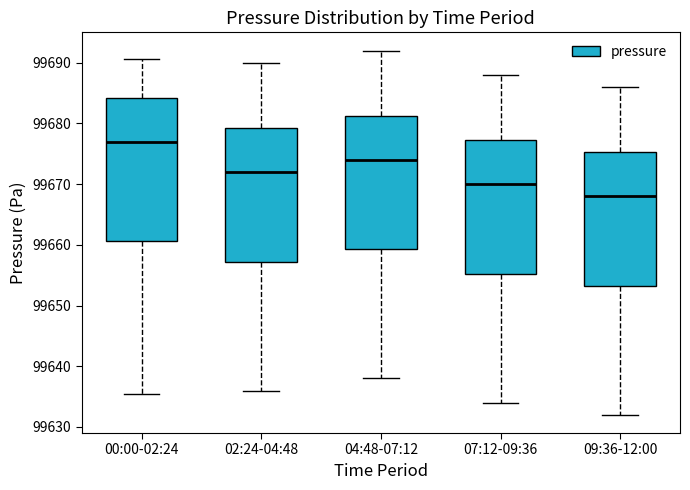

Reading left to right, transcribe this box plot: for each box, give where its median line is, the range the box spans, and where its two whiskers end, as read against the y-axis. The values are not printed on the chart, so give them approximately, as read against the axis.

00:00-02:24: median 99677, box 99661 to 99684, whiskers 99635 to 99691
02:24-04:48: median 99672, box 99657 to 99679, whiskers 99636 to 99690
04:48-07:12: median 99674, box 99659 to 99681, whiskers 99638 to 99692
07:12-09:36: median 99670, box 99655 to 99677, whiskers 99634 to 99688
09:36-12:00: median 99668, box 99653 to 99675, whiskers 99632 to 99686